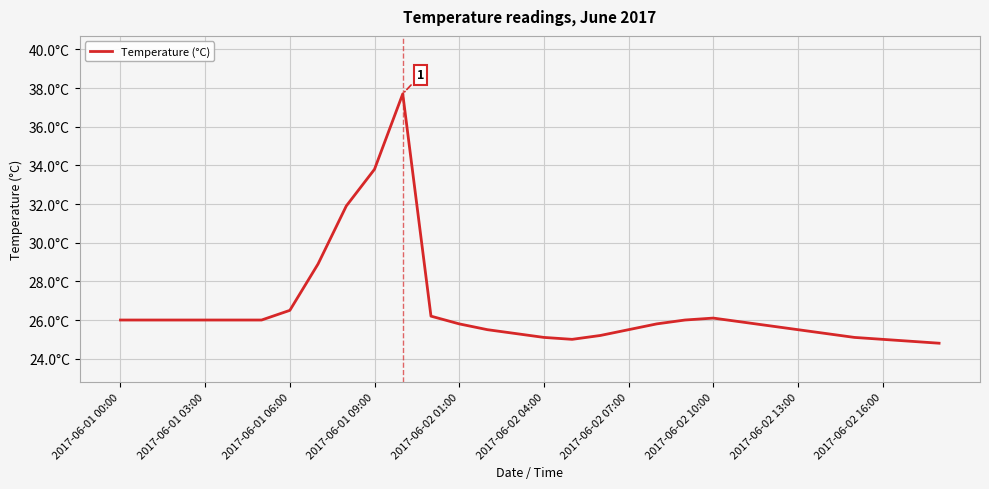

What is the average value?

26.6